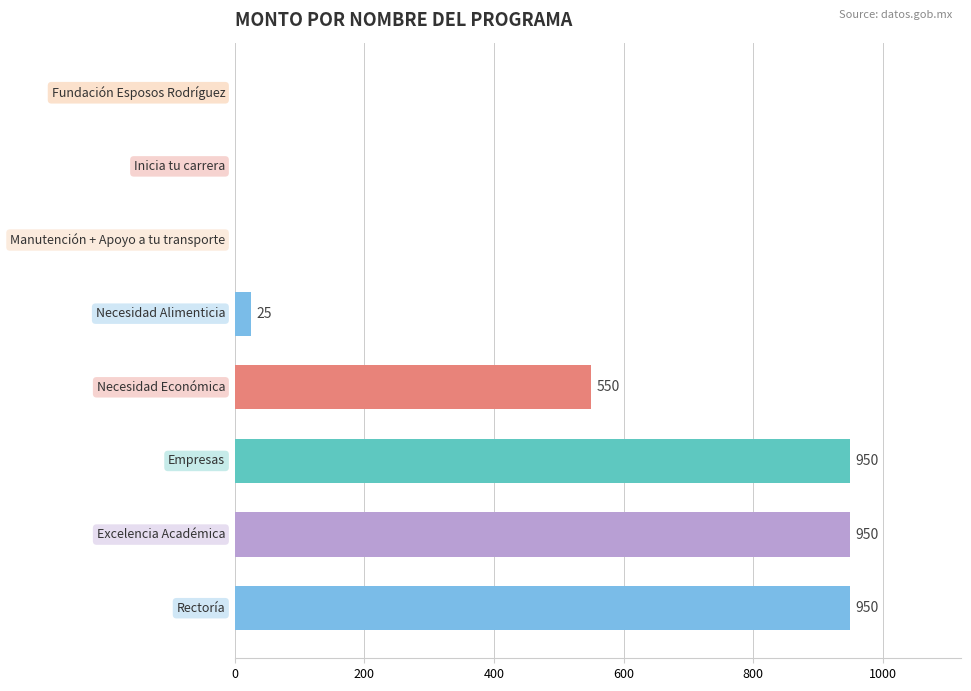

What is the sum of all values?

3425